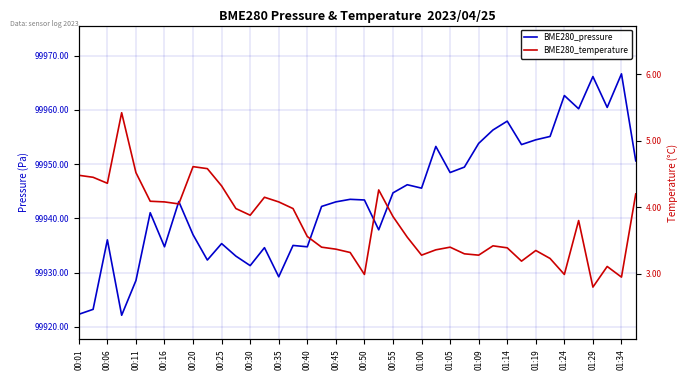

Count the number of categories in the chart.

40